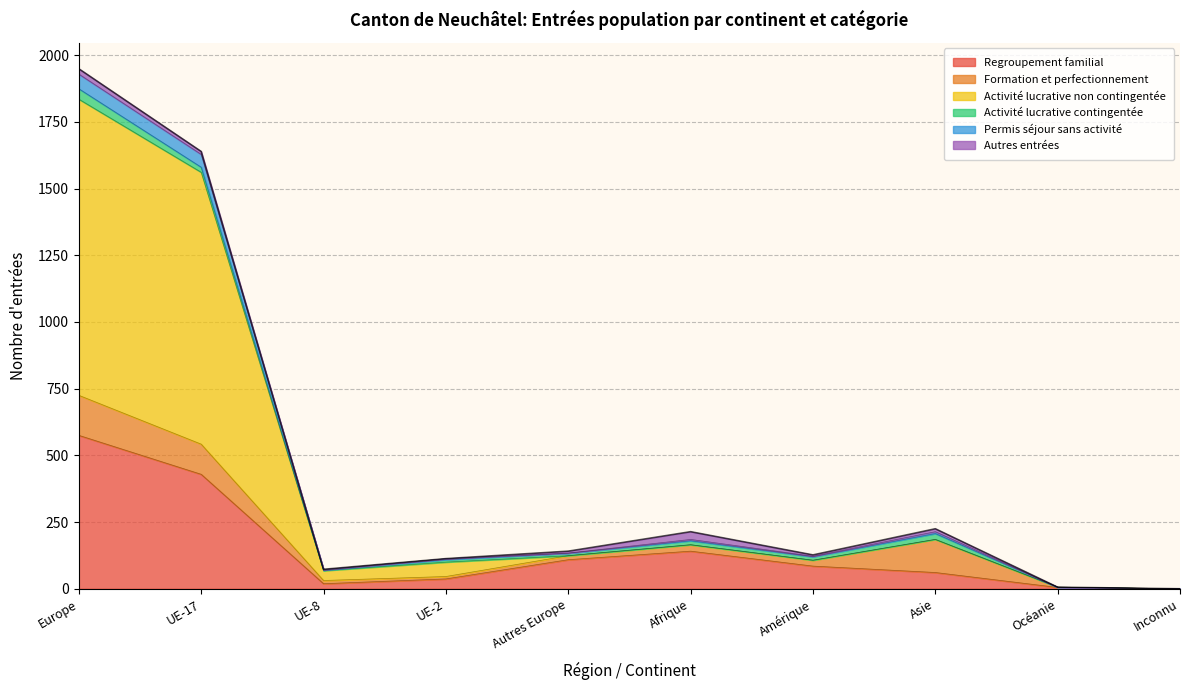

What are all the series names shown in the legend?

Regroupement familial, Formation et perfectionnement, Activité lucrative non contingentée, Activité lucrative contingentée, Permis séjour sans activité, Autres entrées